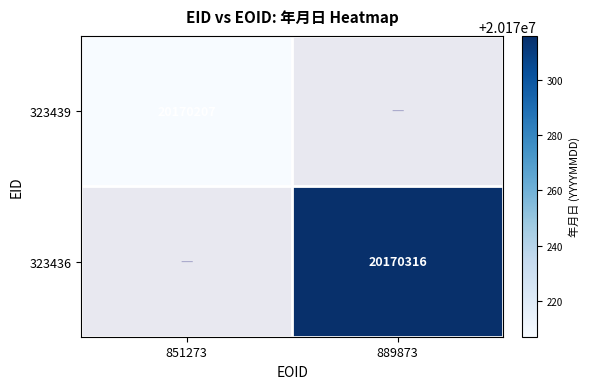

True or false: 323436 has a value of 26423267.8 at 889873.

False